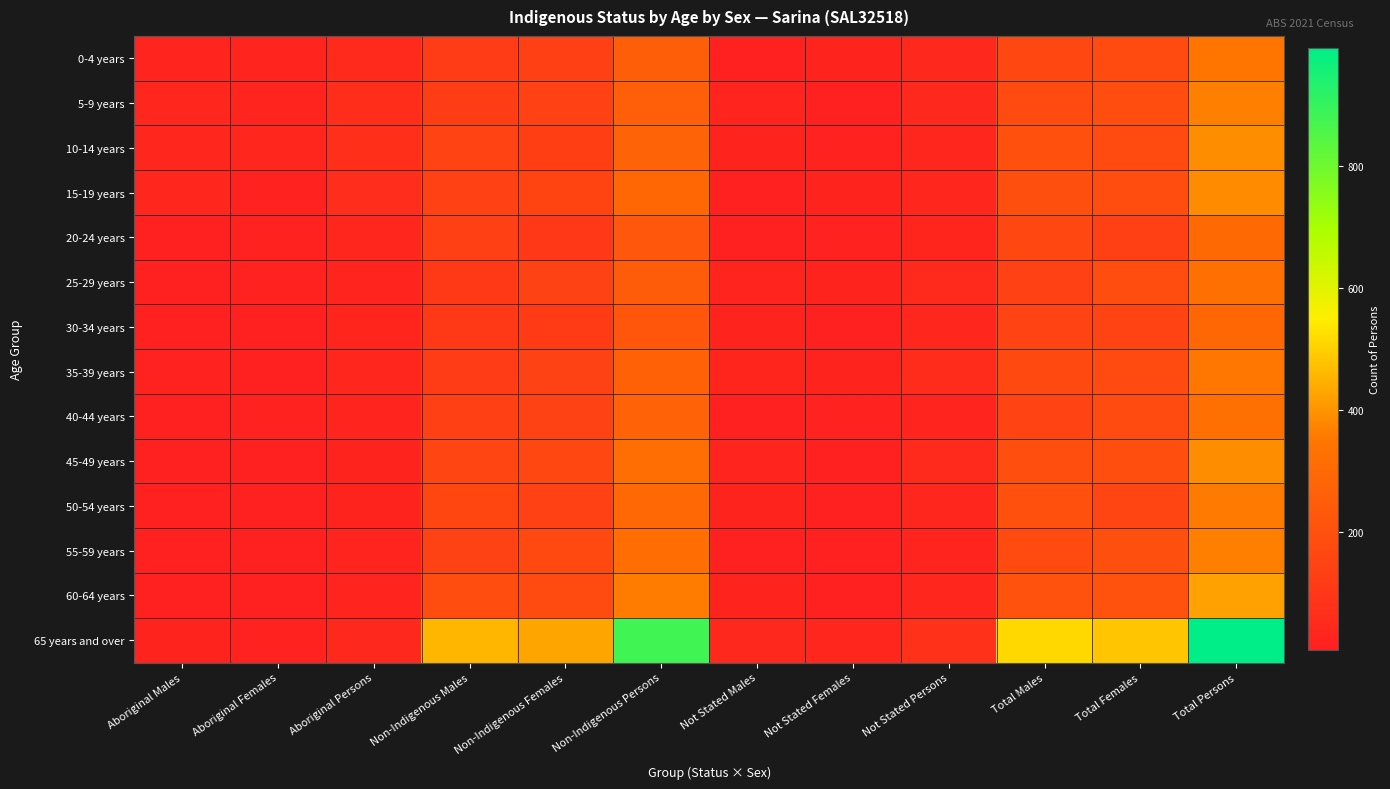

Reading left to right, what are all the values shown in this chart?

0-4 years: Aboriginal Males=28	Aboriginal Females=26	Aboriginal Persons=50	Non-Indigenous Males=120	Non-Indigenous Females=132	Non-Indigenous Persons=256	Not Stated Males=15	Not Stated Females=21	Not Stated Persons=42	Total Males=164	Total Females=181	Total Persons=347
5-9 years: Aboriginal Males=34	Aboriginal Females=30	Aboriginal Persons=62	Non-Indigenous Males=126	Non-Indigenous Females=140	Non-Indigenous Persons=258	Not Stated Males=28	Not Stated Females=15	Not Stated Persons=42	Total Males=180	Total Females=186	Total Persons=368
10-14 years: Aboriginal Males=38	Aboriginal Females=35	Aboriginal Persons=69	Non-Indigenous Males=148	Non-Indigenous Females=127	Non-Indigenous Persons=274	Not Stated Males=21	Not Stated Females=18	Not Stated Persons=39	Total Males=204	Total Females=178	Total Persons=389
15-19 years: Aboriginal Males=35	Aboriginal Females=18	Aboriginal Persons=59	Non-Indigenous Males=141	Non-Indigenous Females=152	Non-Indigenous Persons=290	Not Stated Males=15	Not Stated Females=22	Not Stated Persons=39	Total Males=196	Total Females=189	Total Persons=388
20-24 years: Aboriginal Males=16	Aboriginal Females=19	Aboriginal Persons=35	Non-Indigenous Males=131	Non-Indigenous Females=105	Non-Indigenous Persons=230	Not Stated Males=15	Not Stated Females=19	Not Stated Persons=32	Total Males=166	Total Females=136	Total Persons=301
25-29 years: Aboriginal Males=7	Aboriginal Females=17	Aboriginal Persons=30	Non-Indigenous Males=108	Non-Indigenous Females=142	Non-Indigenous Persons=247	Not Stated Males=26	Not Stated Females=23	Not Stated Persons=46	Total Males=141	Total Females=184	Total Persons=326
30-34 years: Aboriginal Males=11	Aboriginal Females=11	Aboriginal Persons=31	Non-Indigenous Males=109	Non-Indigenous Females=118	Non-Indigenous Persons=224	Not Stated Males=22	Not Stated Females=16	Not Stated Persons=33	Total Males=148	Total Females=147	Total Persons=292
35-39 years: Aboriginal Males=20	Aboriginal Females=16	Aboriginal Persons=37	Non-Indigenous Males=121	Non-Indigenous Females=145	Non-Indigenous Persons=267	Not Stated Males=31	Not Stated Females=22	Not Stated Persons=52	Total Males=173	Total Females=181	Total Persons=350
40-44 years: Aboriginal Males=7	Aboriginal Females=17	Aboriginal Persons=29	Non-Indigenous Males=132	Non-Indigenous Females=142	Non-Indigenous Persons=272	Not Stated Males=13	Not Stated Females=19	Not Stated Persons=30	Total Males=149	Total Females=177	Total Persons=327
45-49 years: Aboriginal Males=9	Aboriginal Females=13	Aboriginal Persons=22	Non-Indigenous Males=156	Non-Indigenous Females=168	Non-Indigenous Persons=320	Not Stated Males=25	Not Stated Females=13	Not Stated Persons=46	Total Males=193	Total Females=192	Total Persons=390
50-54 years: Aboriginal Males=16	Aboriginal Females=15	Aboriginal Persons=24	Non-Indigenous Males=160	Non-Indigenous Females=139	Non-Indigenous Persons=297	Not Stated Males=21	Not Stated Females=14	Not Stated Persons=35	Total Males=200	Total Females=158	Total Persons=358
55-59 years: Aboriginal Males=9	Aboriginal Females=13	Aboriginal Persons=26	Non-Indigenous Males=143	Non-Indigenous Females=171	Non-Indigenous Persons=314	Not Stated Males=16	Not Stated Females=12	Not Stated Persons=26	Total Males=175	Total Females=195	Total Persons=369
60-64 years: Aboriginal Males=10	Aboriginal Females=12	Aboriginal Persons=26	Non-Indigenous Males=183	Non-Indigenous Females=182	Non-Indigenous Persons=363	Not Stated Males=24	Not Stated Females=10	Not Stated Persons=34	Total Males=212	Total Females=206	Total Persons=422
65 years and over: Aboriginal Males=21	Aboriginal Females=20	Aboriginal Persons=41	Non-Indigenous Males=457	Non-Indigenous Females=429	Non-Indigenous Persons=881	Not Stated Males=40	Not Stated Females=38	Not Stated Persons=78	Total Males=515	Total Females=481	Total Persons=993